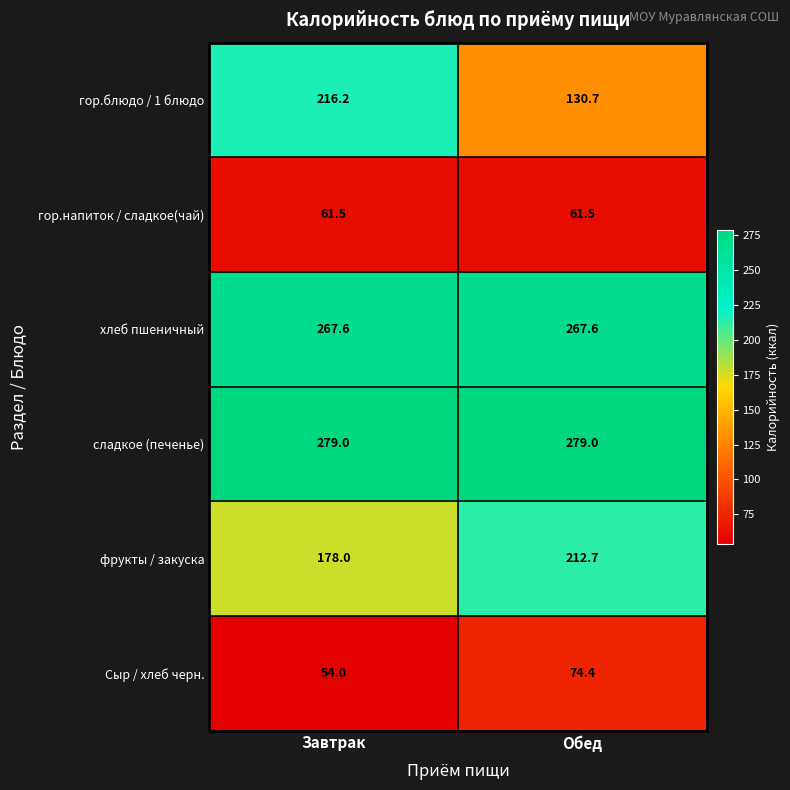

Reading left to right, list all the values displayed in this chart.

гор.блюдо / 1 блюдо: 216.2	130.7
гор.напиток / сладкое(чай): 61.5	61.5
хлеб пшеничный: 267.6	267.6
сладкое (печенье): 279.0	279.0
фрукты / закуска: 178.0	212.7
Сыр / хлеб черн.: 54.0	74.4